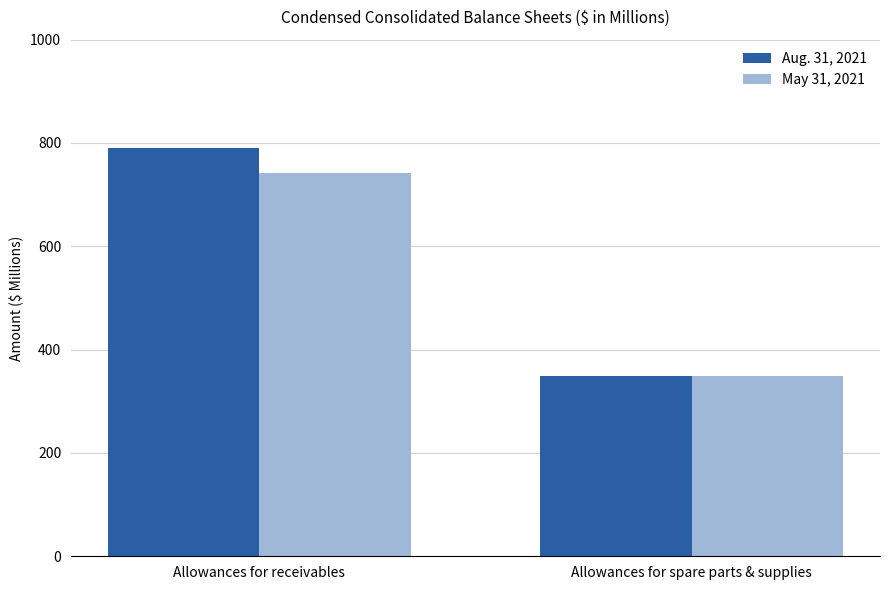

The value of Aug. 31, 2021 at Allowances for spare parts & supplies is 348. True or false?

True